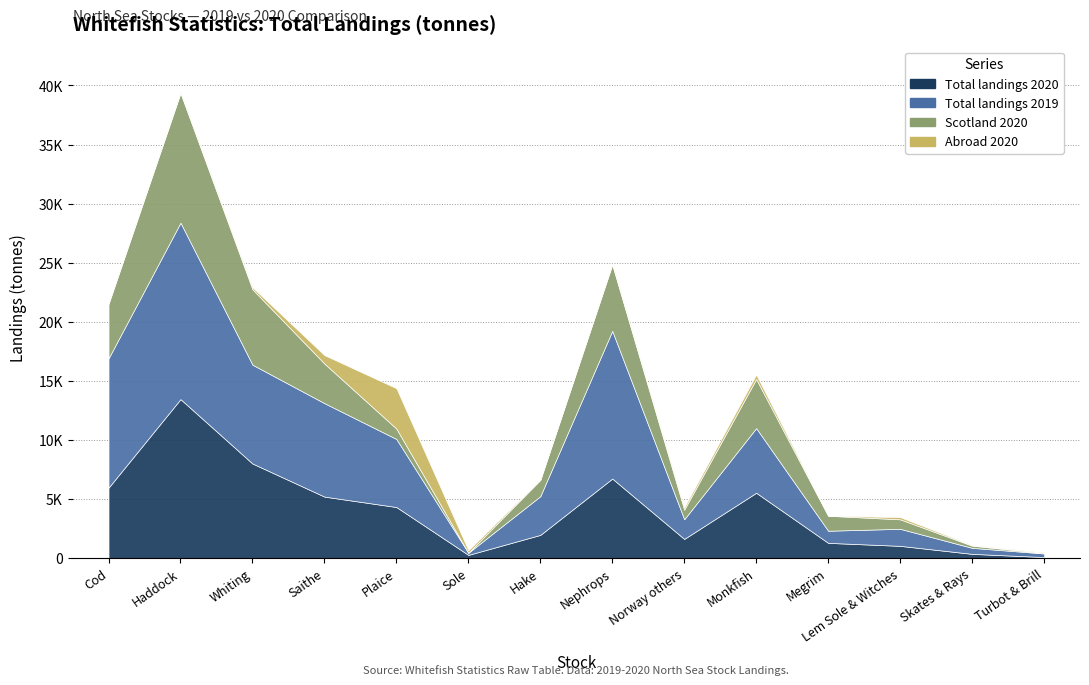

What is the sum of the Total landings 2020 values at Megrim and Plaice?

5613.3